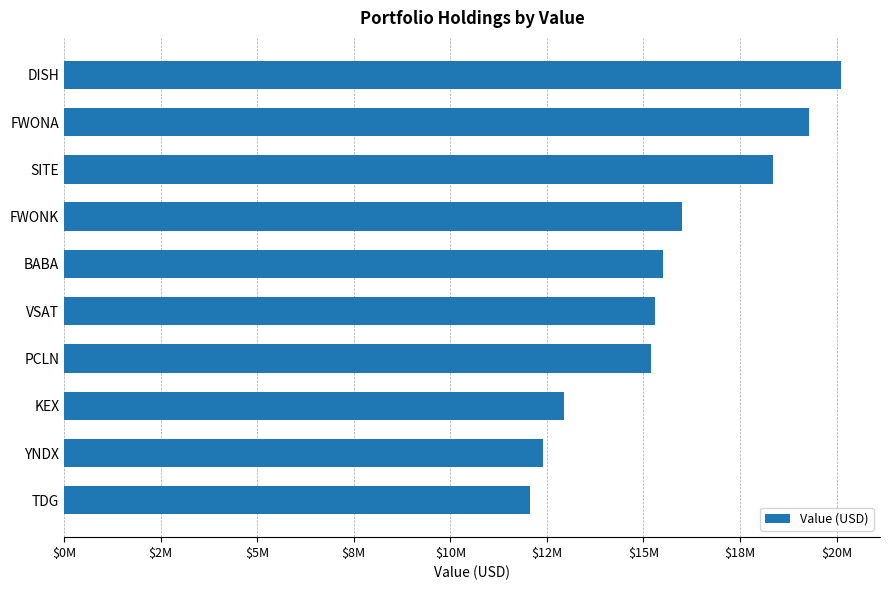

Are the bars horizontal?

Yes